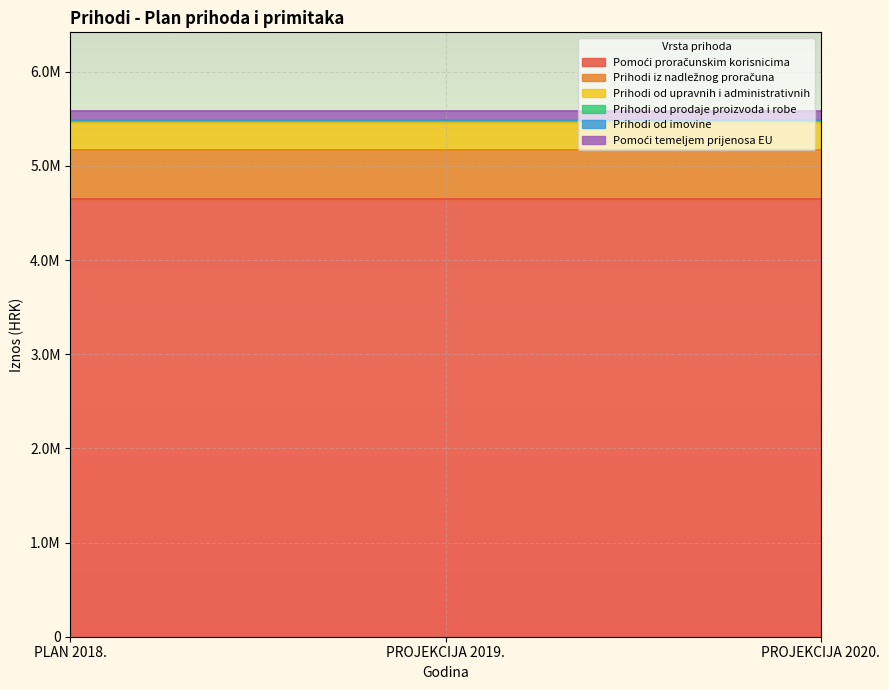

Which category has the lowest value in the Pomoći proračunskim korisnicima series?

PLAN 2018.